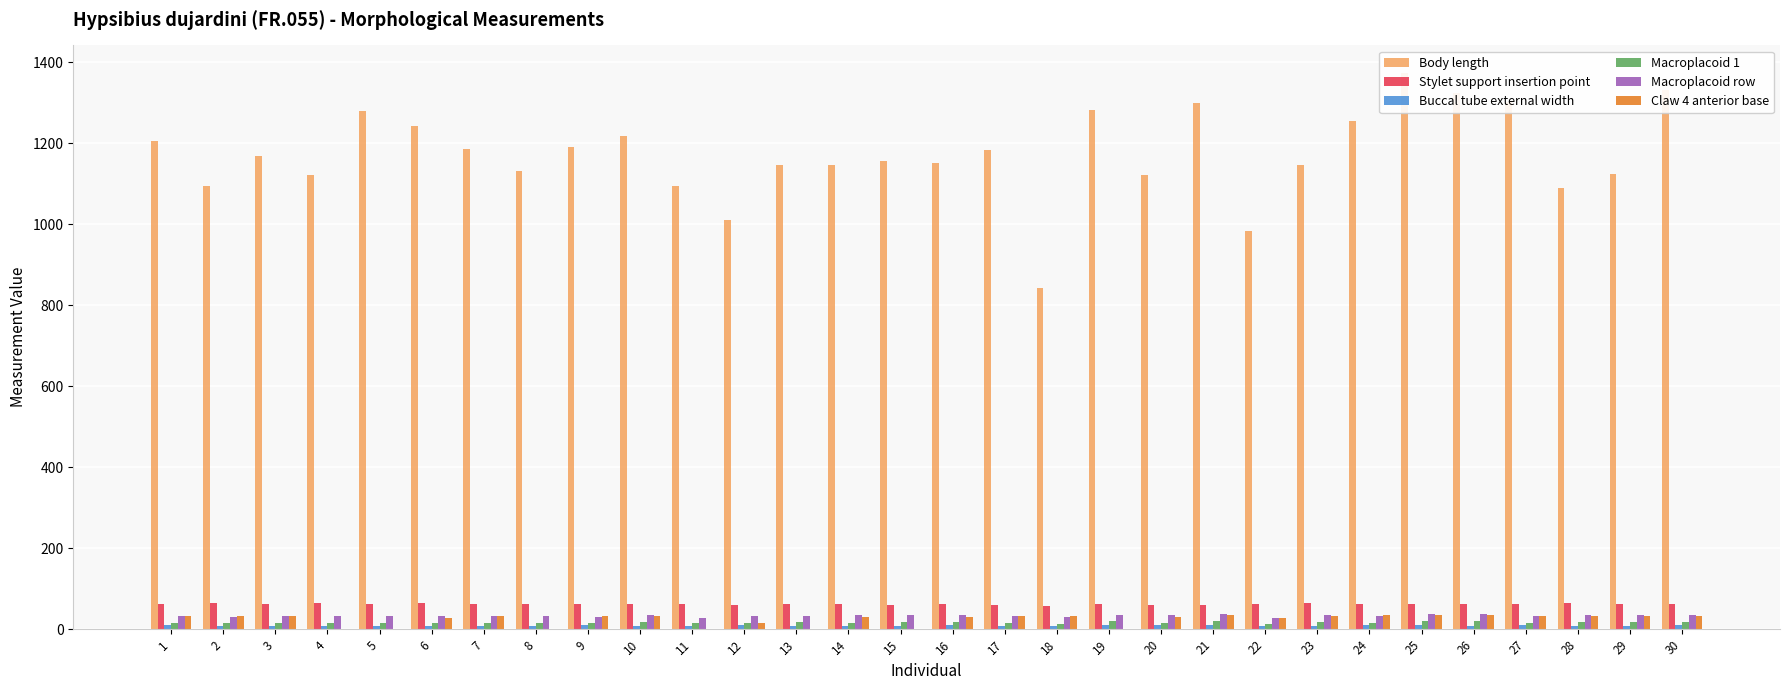

What is the value of the Macroplacoid row bar at the 9th from the left?

30.9